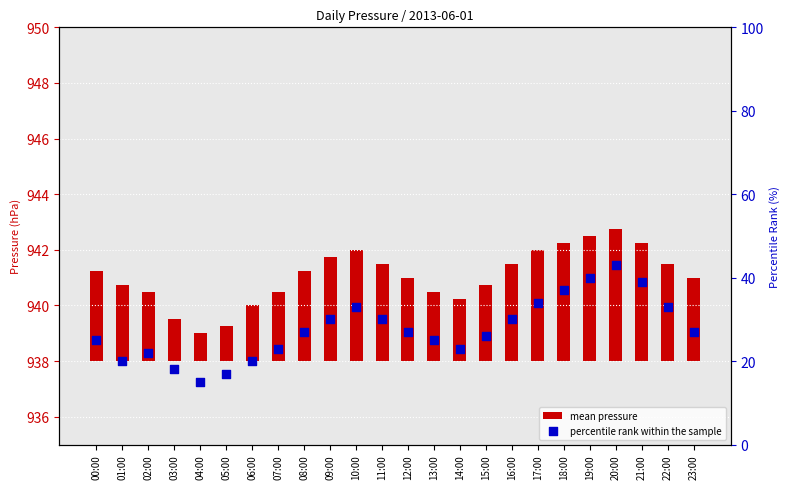

At how many categories does at least one series exceed 8?

24